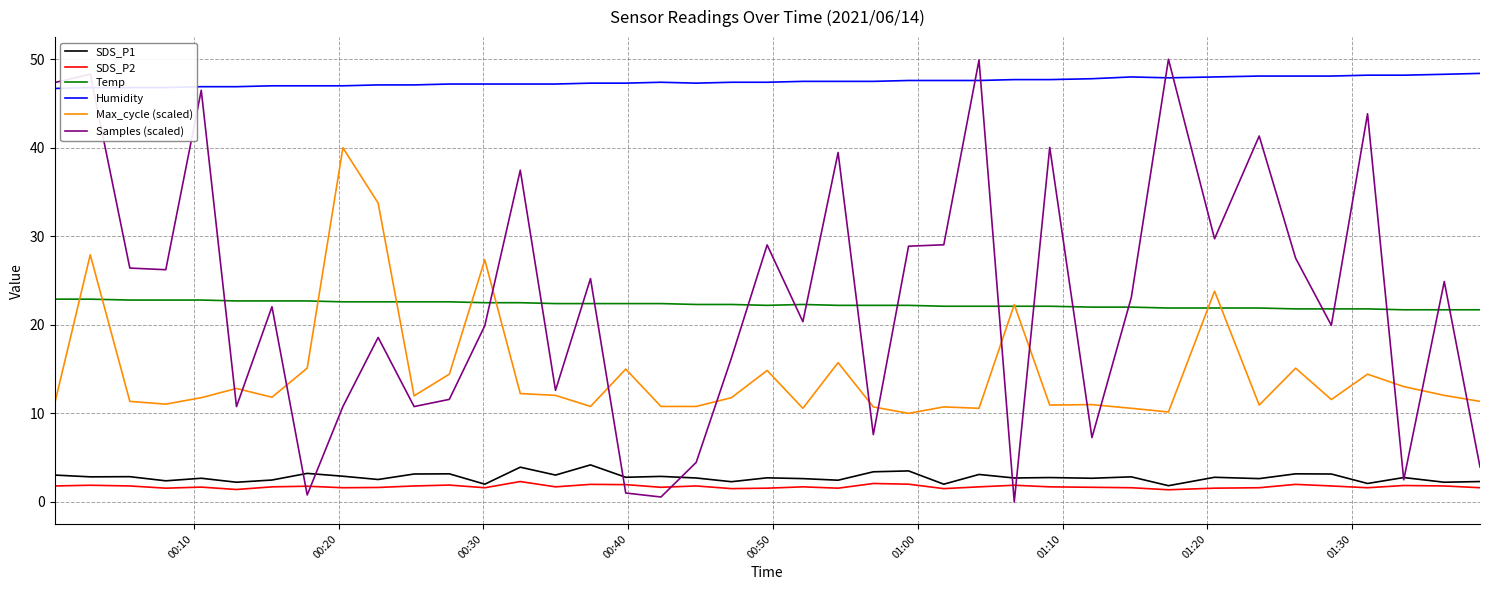

True or false: Max_cycle (scaled) and SDS_P1 cross at least once.

False